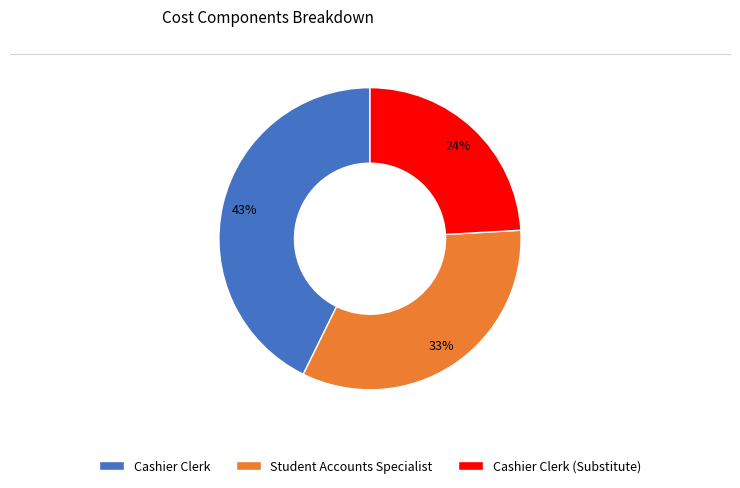

What percentage is the Cashier Clerk (Substitute) slice, to the nearest percent?

24%